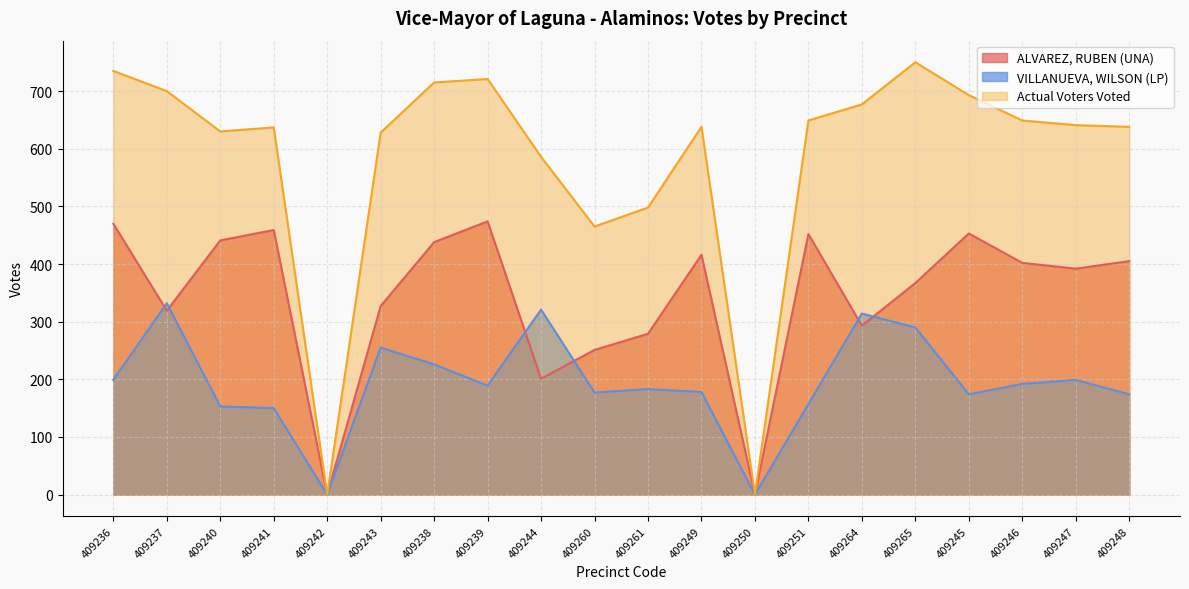

Where does the ALVAREZ, RUBEN (UNA) series first go above 402?

409236